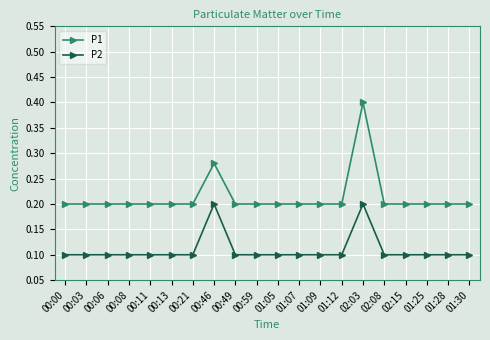

True or false: P1 has more than 1 interior local peaks.

True